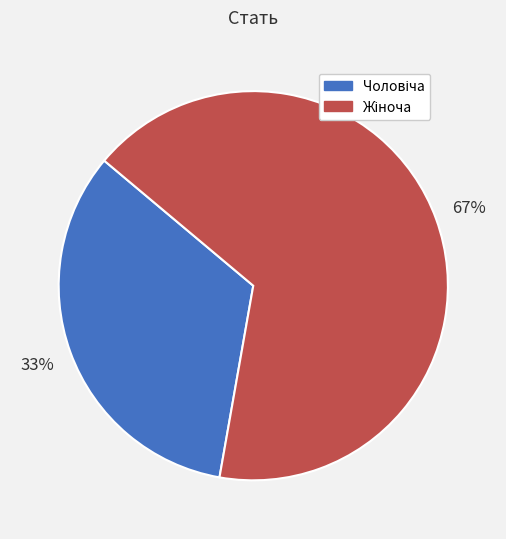

To the nearest percent, what is the average slice percentage?

50%